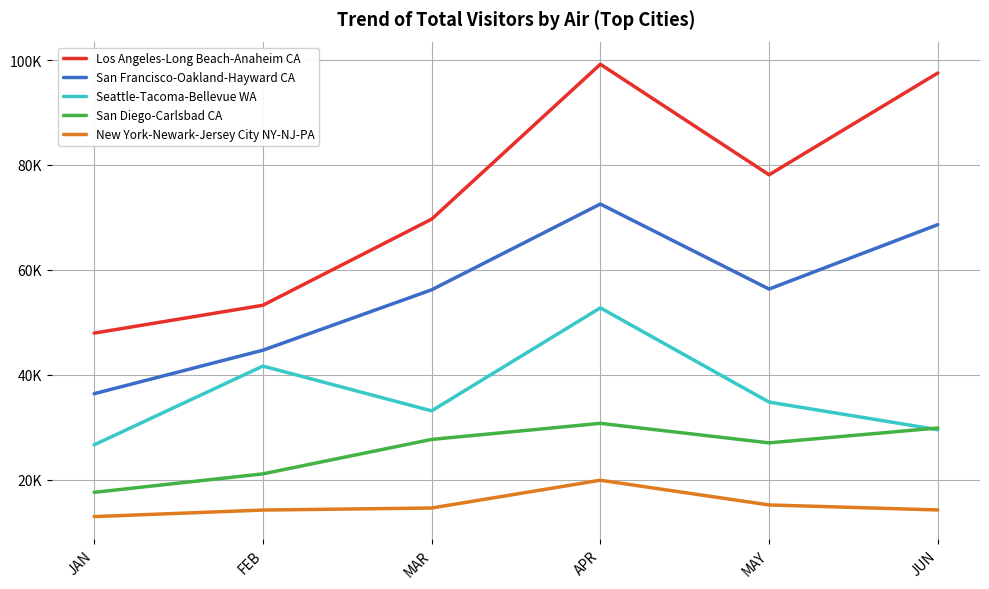

What is the total value across all series at JUN?

239818.6